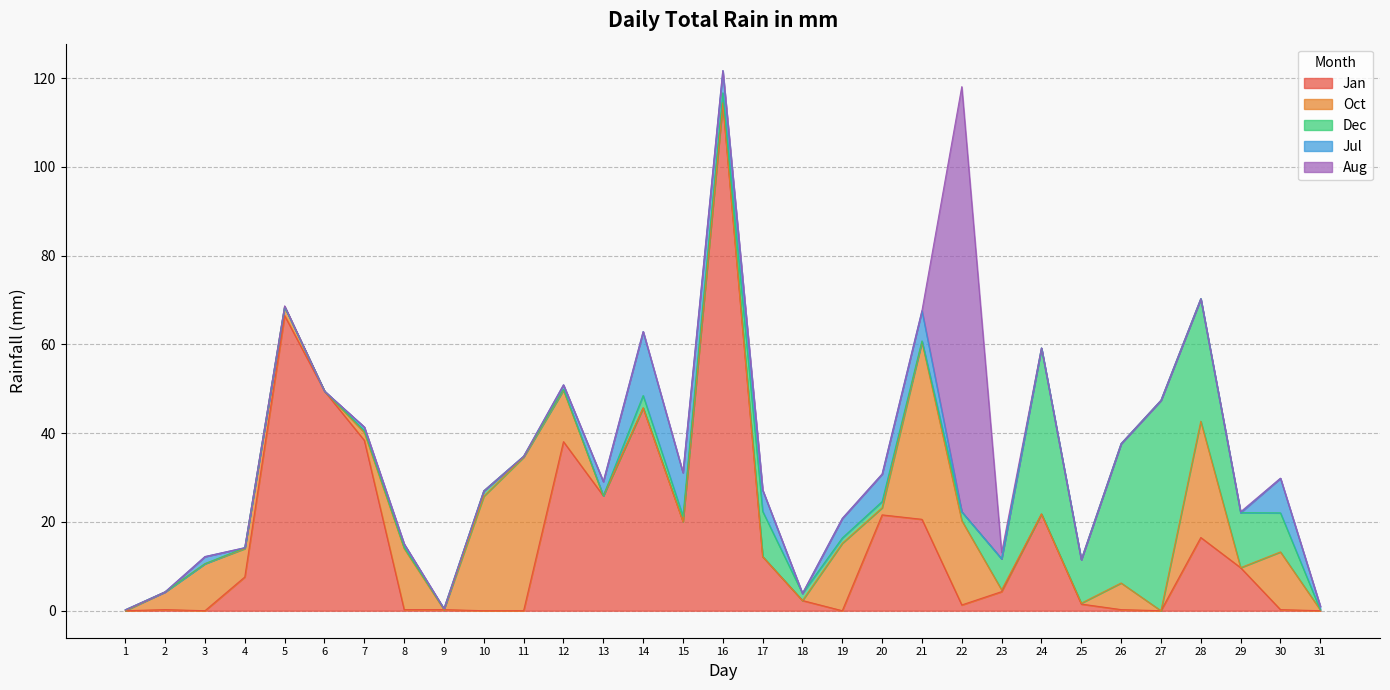

Between 26 and 31, which is larger?

26